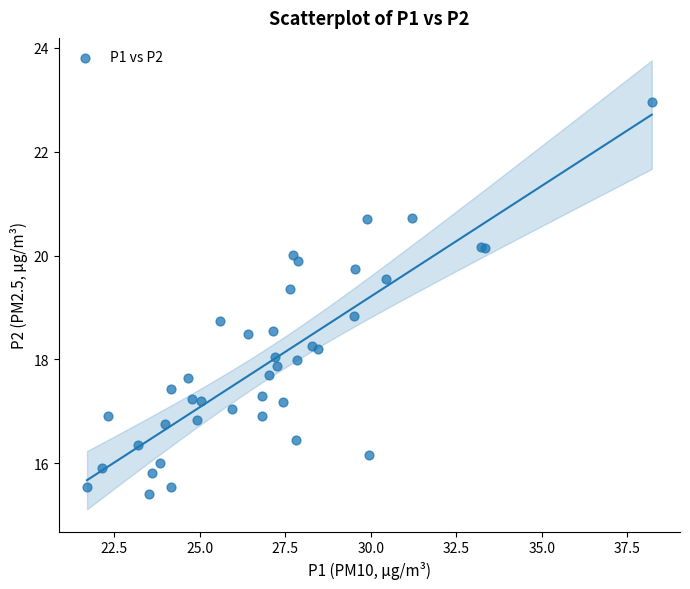

What Y value in the scatter plot is closest to 19?

18.8